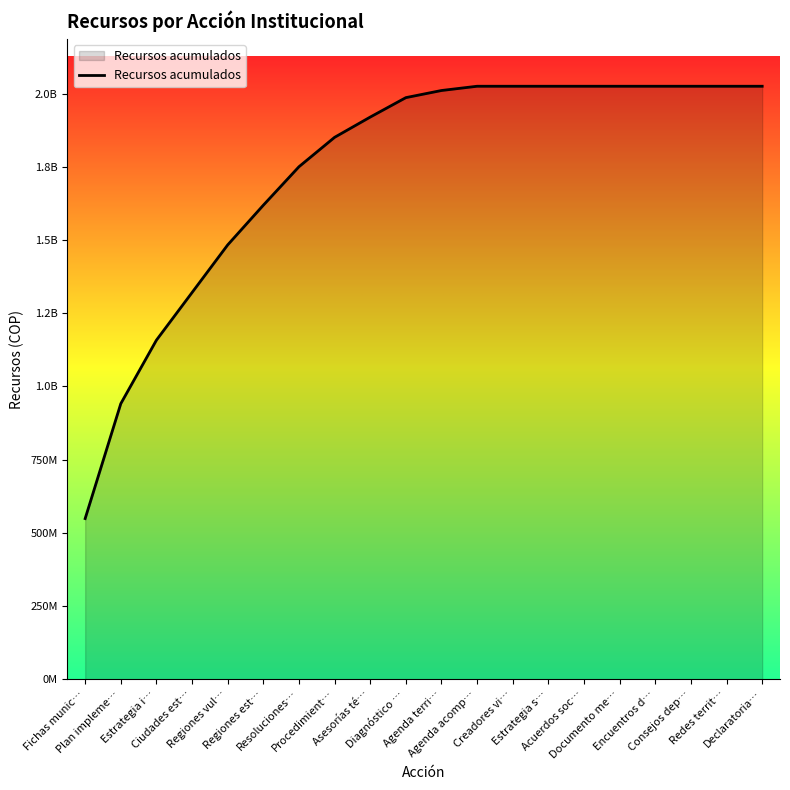

Does the chart display data point markers on the line(s)?

No